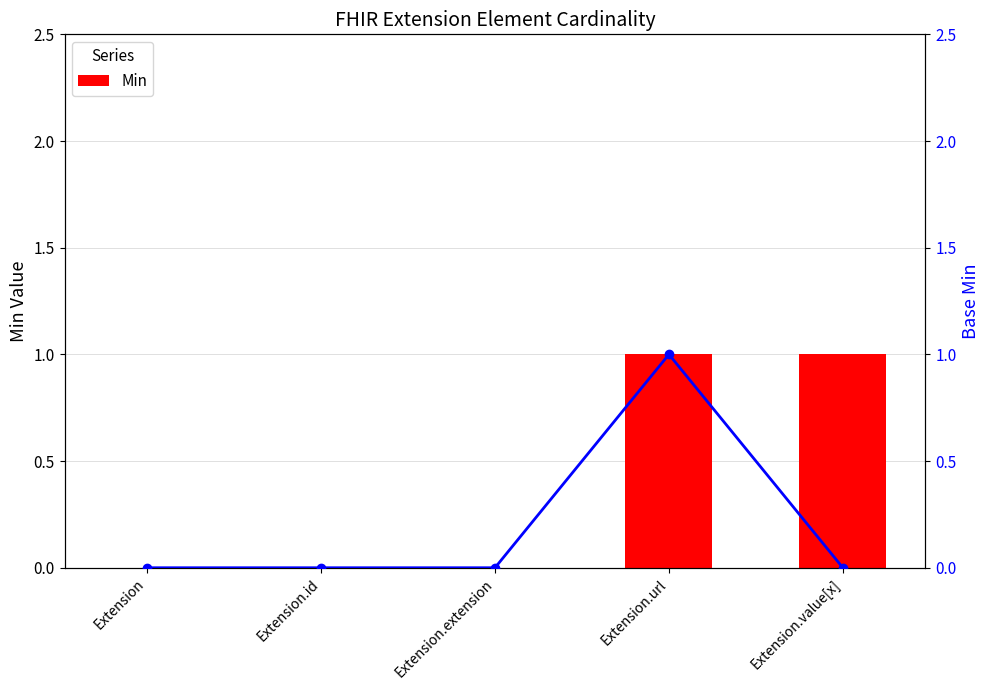

Which category has the lowest value in the Min series?

Extension